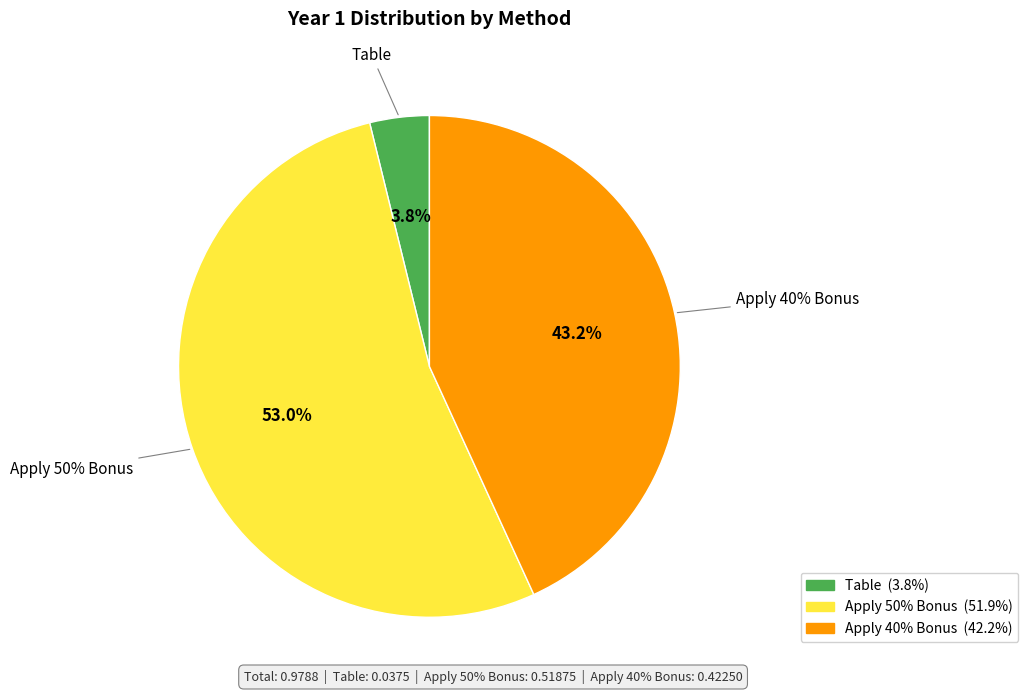

To the nearest percent, what percentage of the pie is Table?

4%